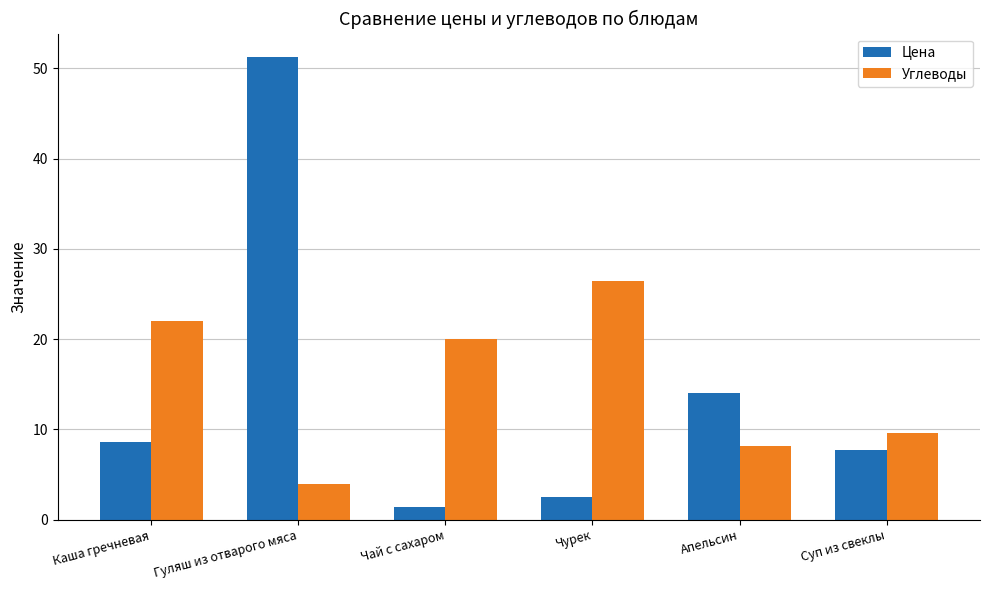

What is the difference between the second highest and second lowest values in the Цена series?

11.6